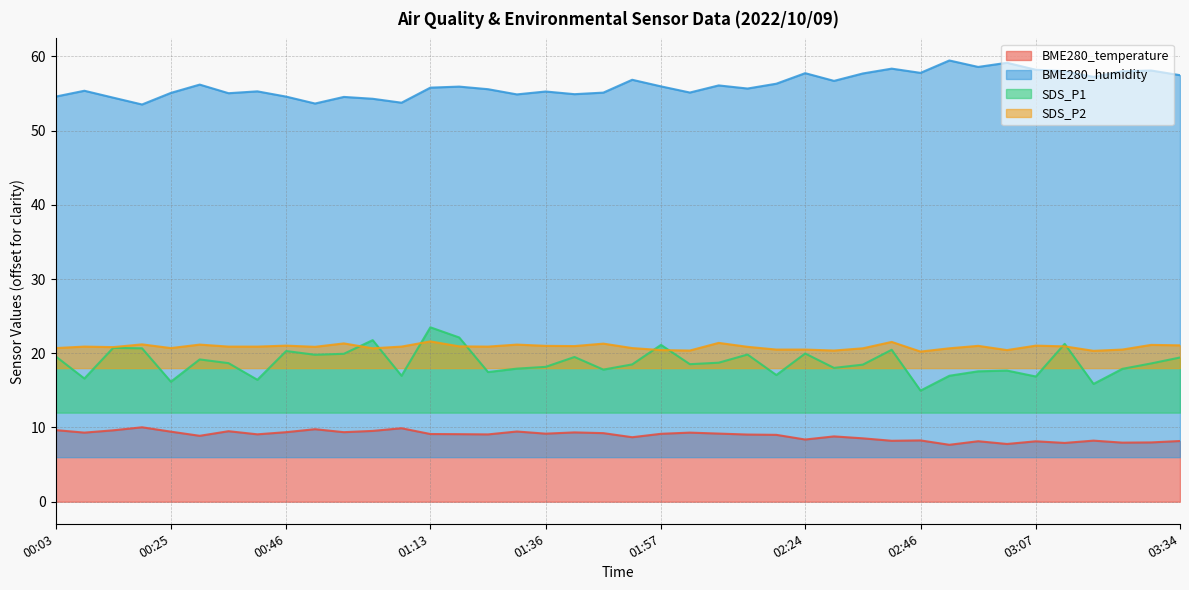

What position from the left is 01:41?

19